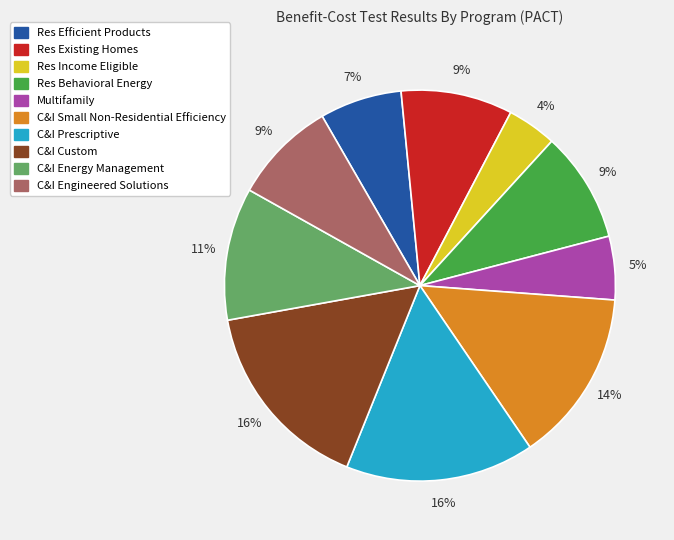

Which has a higher value, C&I Small Non-Residential Efficiency or C&I Prescriptive?

C&I Prescriptive